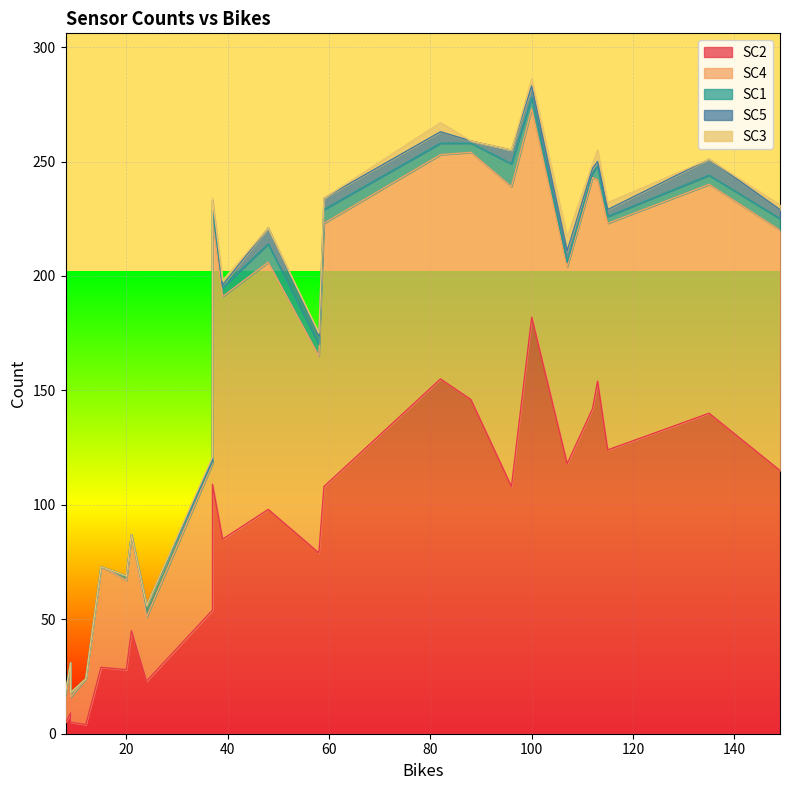

The SC3 series shows 1 at 9. True or false?

False